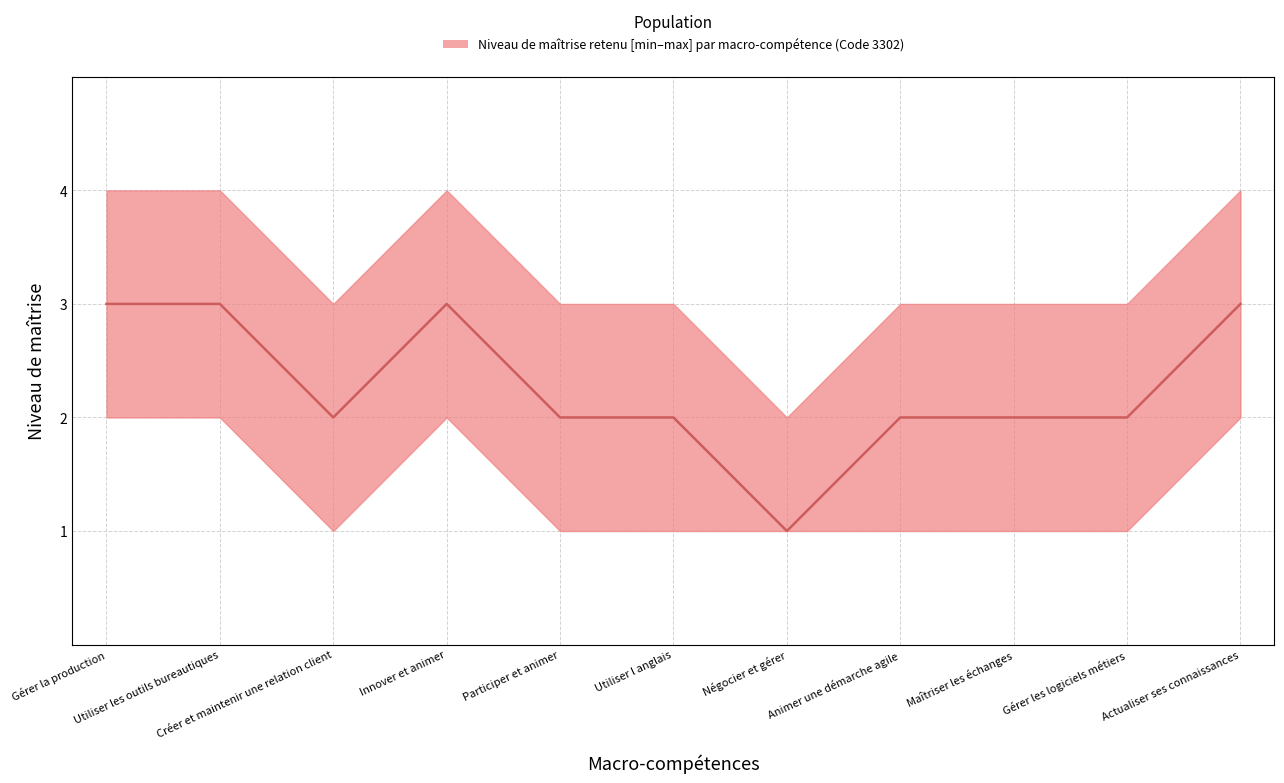

True or false: Niveau de maîtrise retenu and lower intersect in this chart.

False